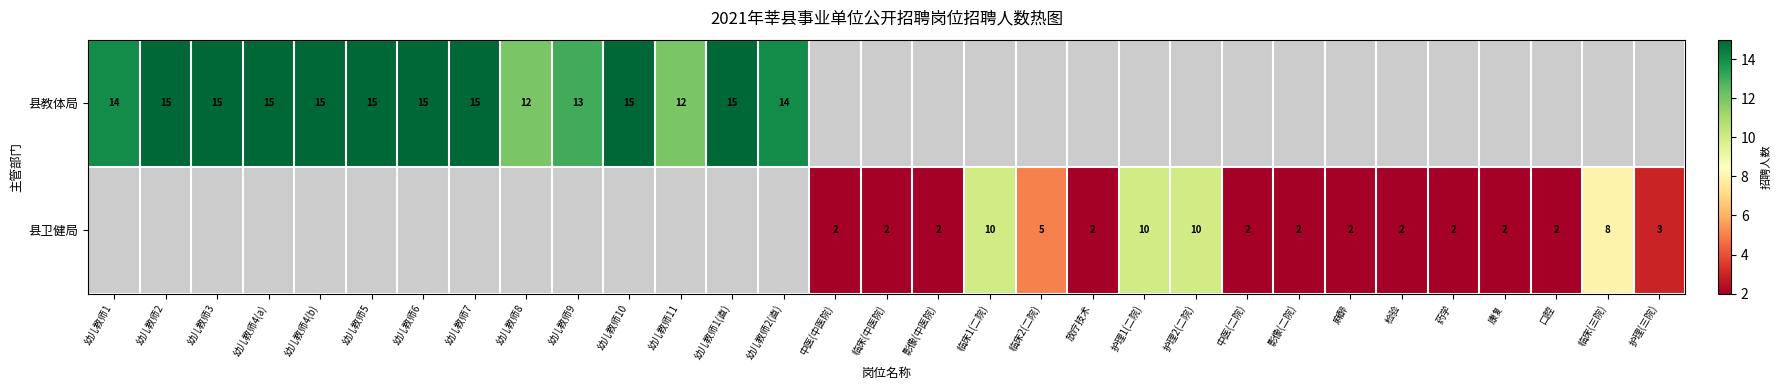

The 县卫健局 series shows 4 at 康复. True or false?

False